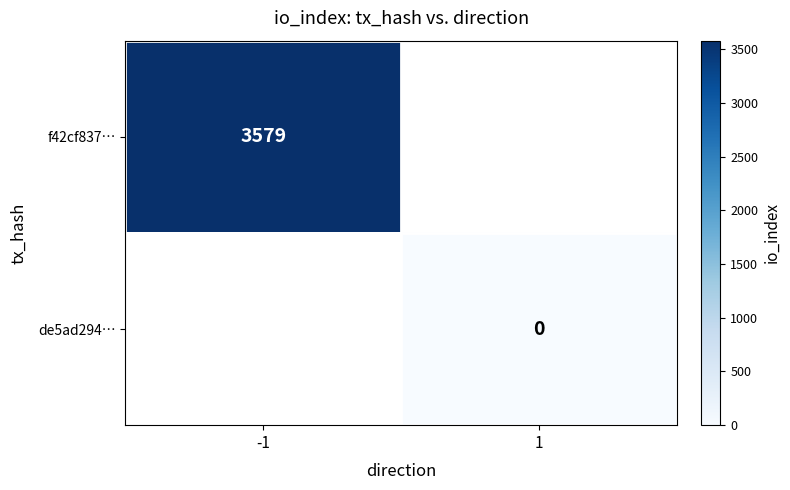

The value of f42cf837… at -1 is 4782. True or false?

False